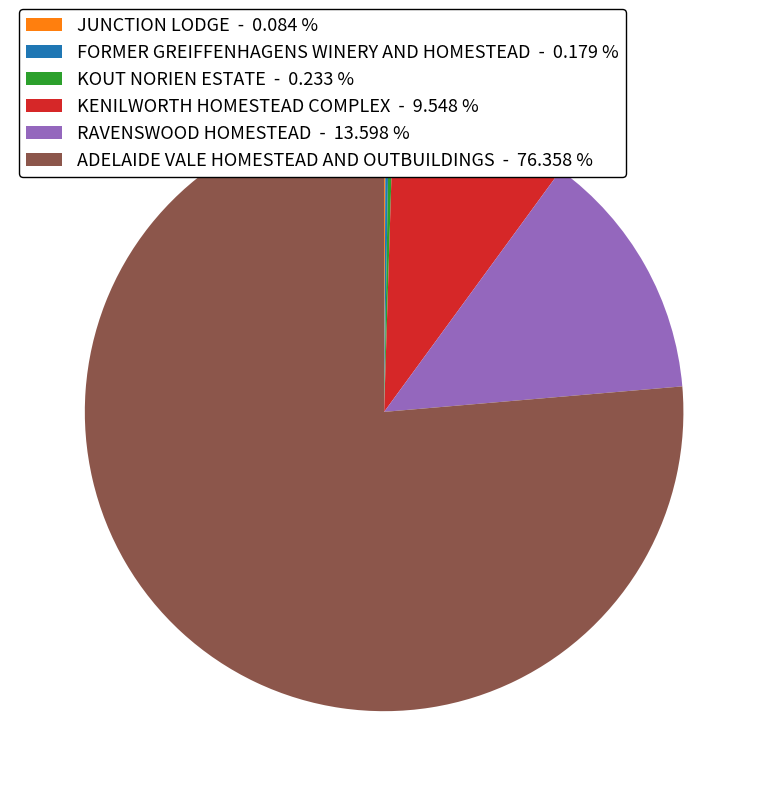

Is the sum of KENILWORTH HOMESTEAD COMPLEX - 9.548 % and ADELAIDE VALE HOMESTEAD AND OUTBUILDINGS - 76.358 % greater than half?

Yes